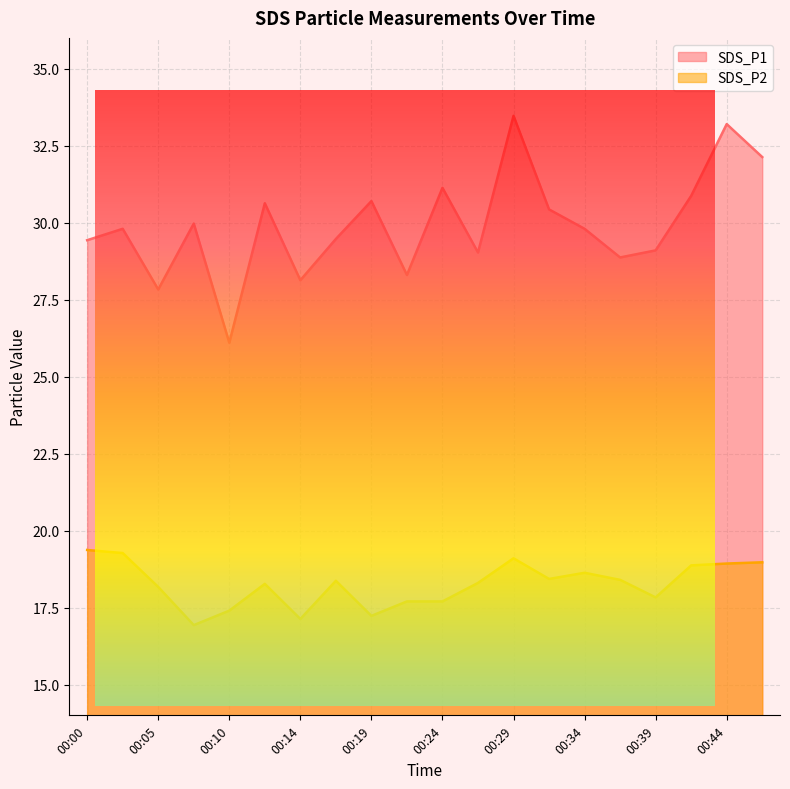

True or false: SDS_P2 and SDS_P1 intersect in this chart.

False